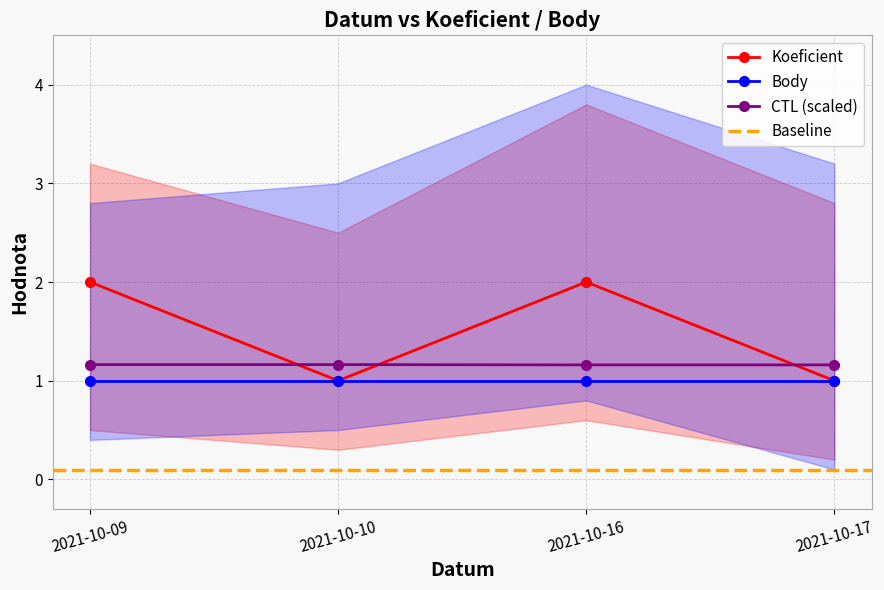

How many interior local peaks does the CTL_scaled series have?

1